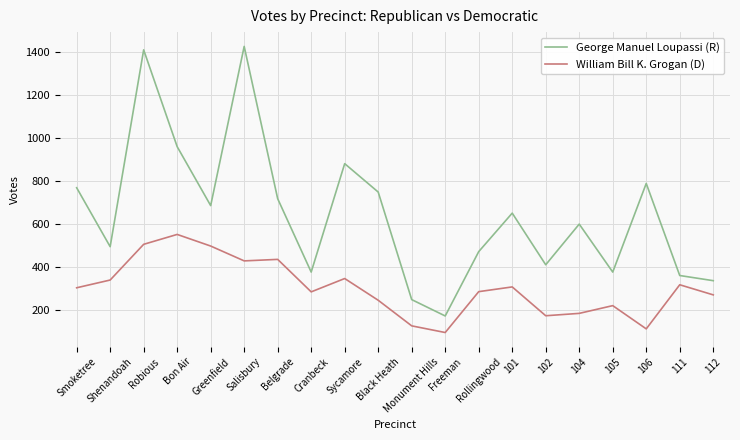

The value of George Manuel Loupassi (R) at 111 is 359. True or false?

True